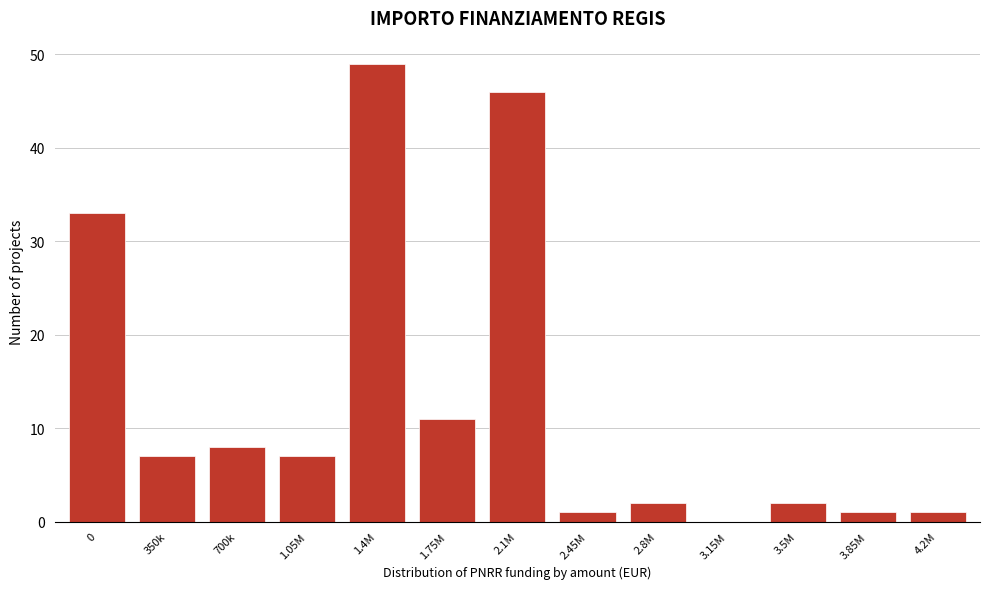

Reading left to right, transcribe all the data shown in this chart.

0=33	350k=7	700k=8	1.05M=7	1.4M=49	1.75M=11	2.1M=46	2.45M=1	2.8M=2	3.15M=0	3.5M=2	3.85M=1	4.2M=1